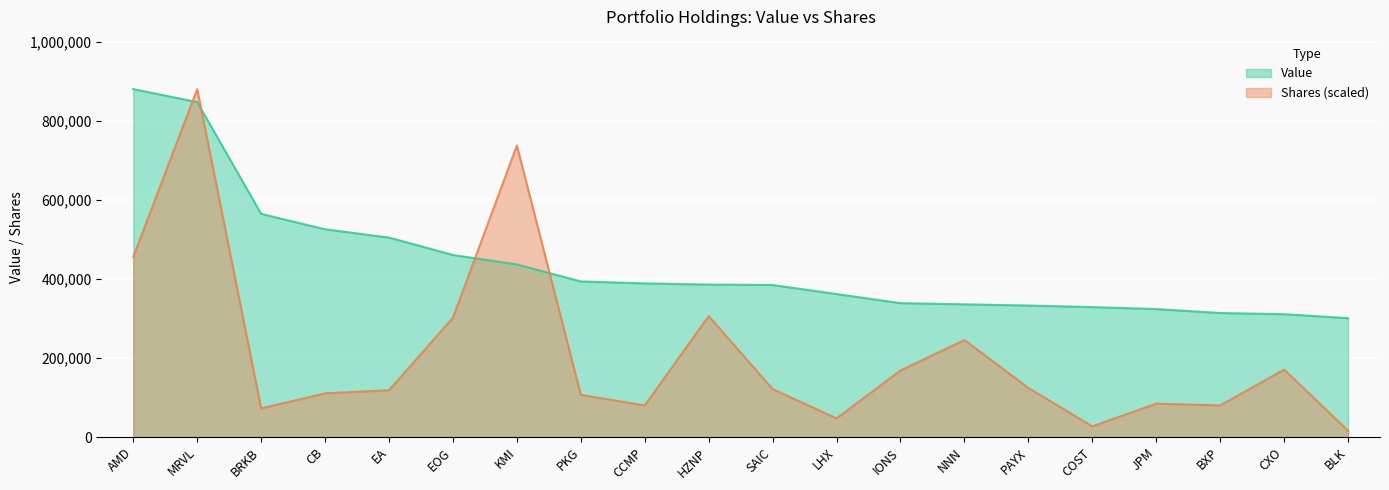

Is the value of Value at EOG greater than the value of Shares or principal amount at SAIC?

Yes